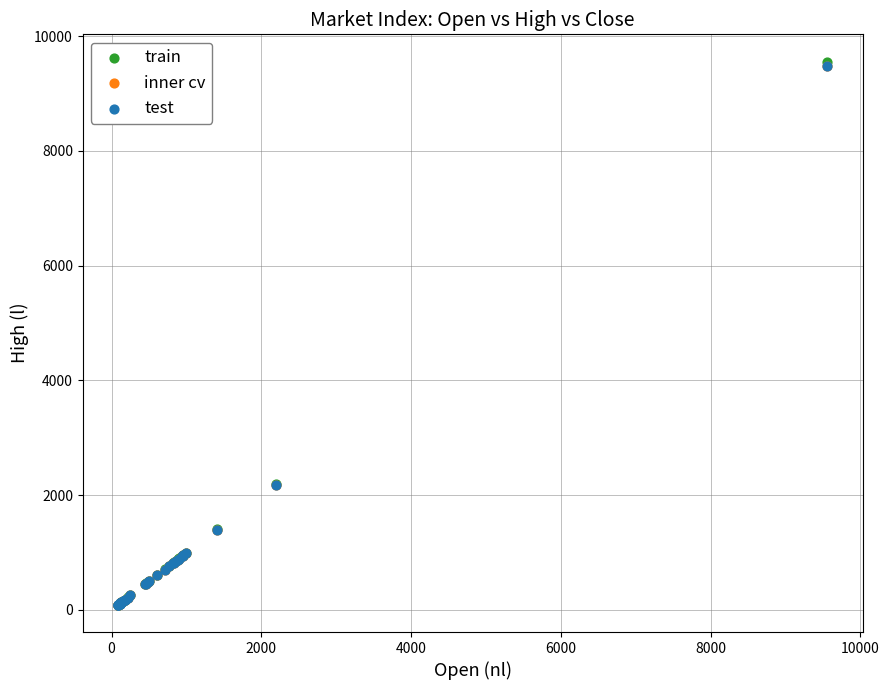

Which series has the widest spread of Y values?

train